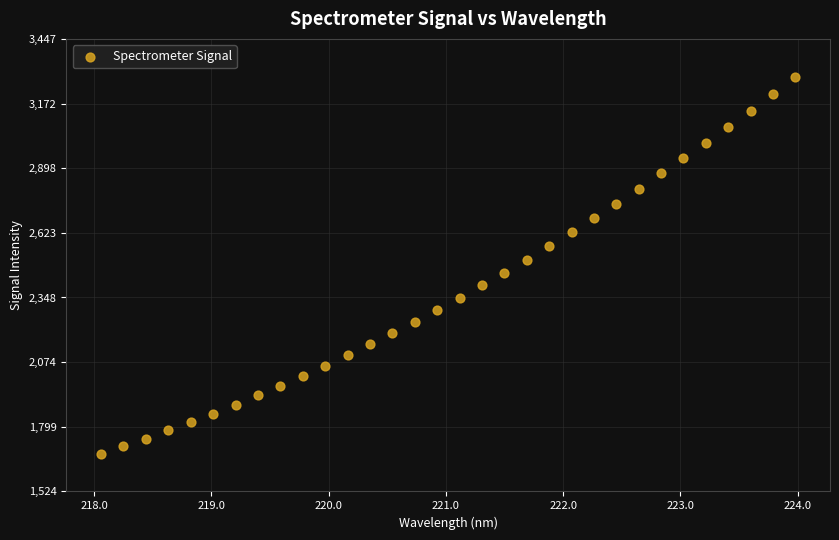

What is the range of X values (max minus min)?

5.9